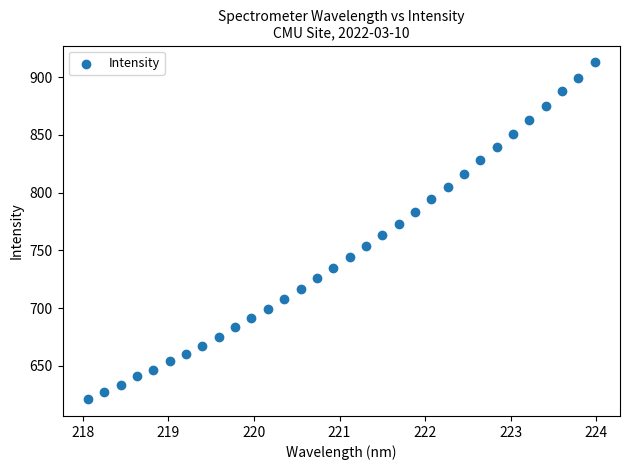

What is the range of Y values (max minus min)?

291.4